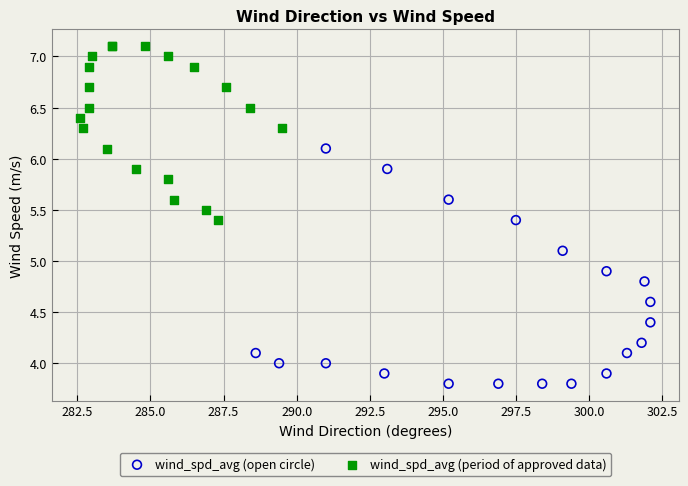

Which series contains the highest Y value?

wind_spd_avg (period of approved data)